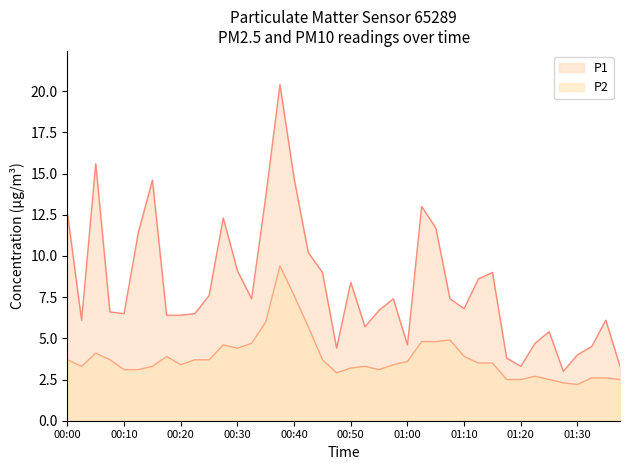

In P1, how many points are lower than both neighbors (excluding endpoints)?

9